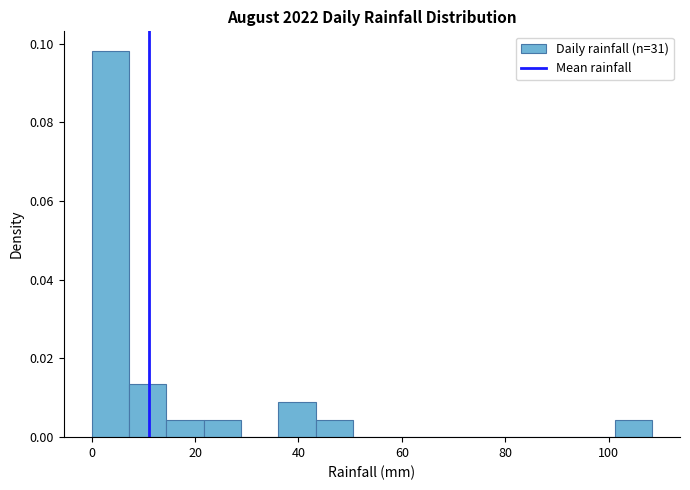

Read against the x-axis, roughly where is the centre of the tallest bar?

4